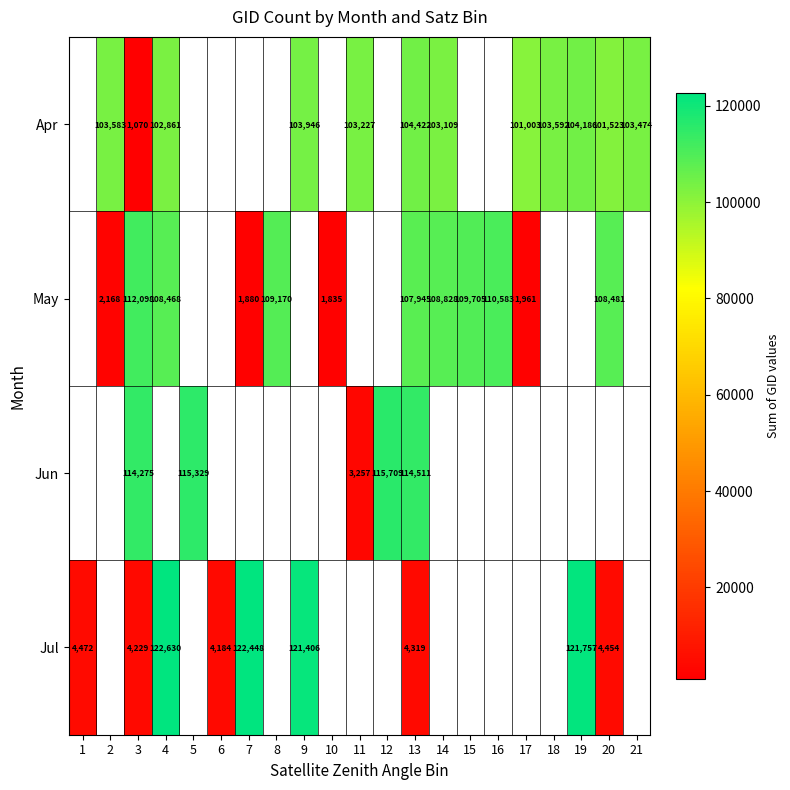

At 13, list the series in order from largest to smallest.

Jun, May, Apr, Jul